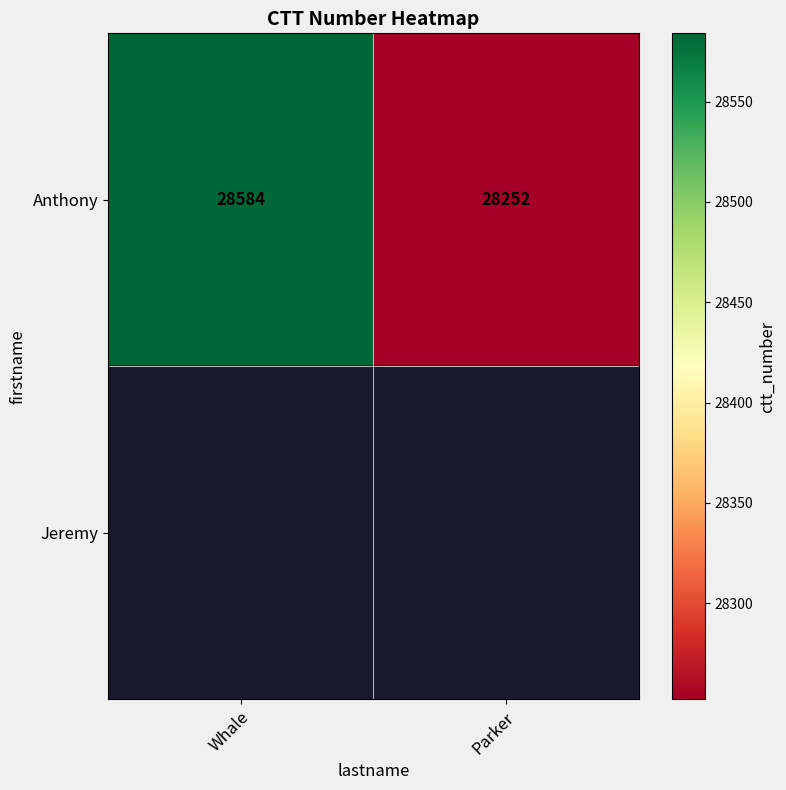

The value of Anthony at Parker is 28252. True or false?

True